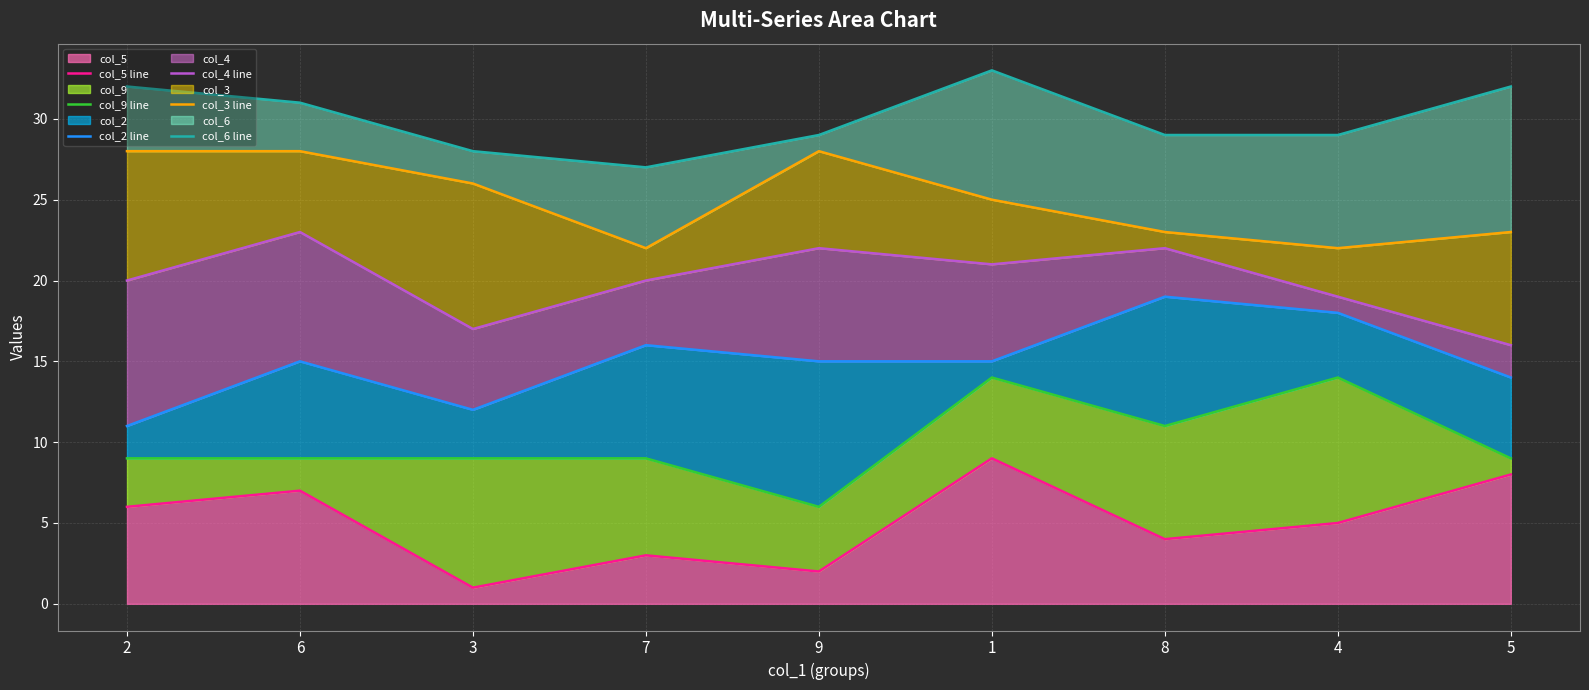

List the labels in order of col_5 value, largest first.

1, 5, 6, 2, 4, 8, 7, 9, 3